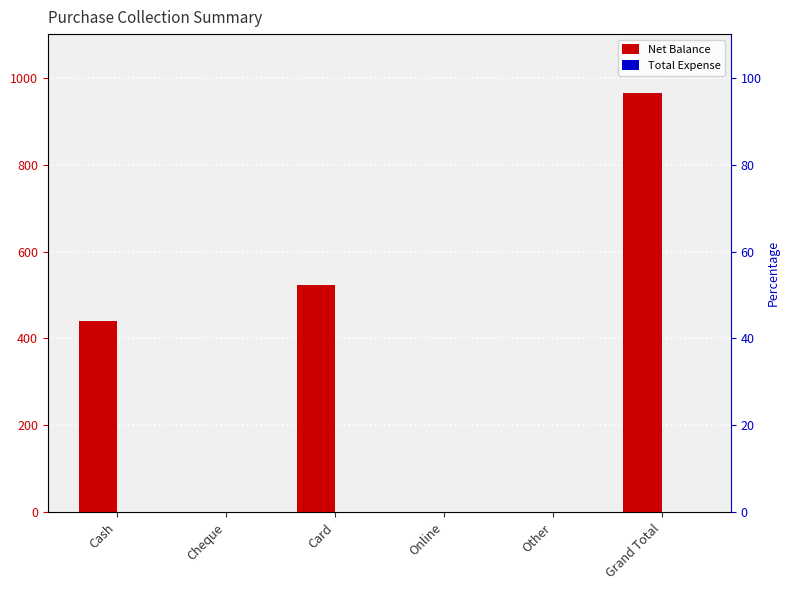

Which has a higher value, Grand Total or Cheque?

Grand Total